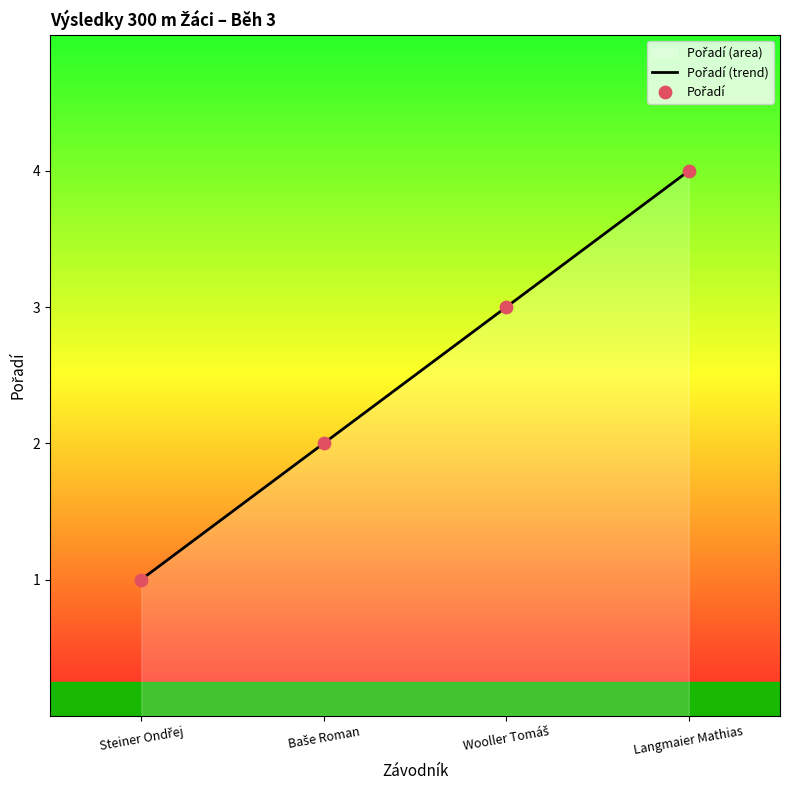

What is the change in value from Steiner Ondřej to Baše Roman?

+1